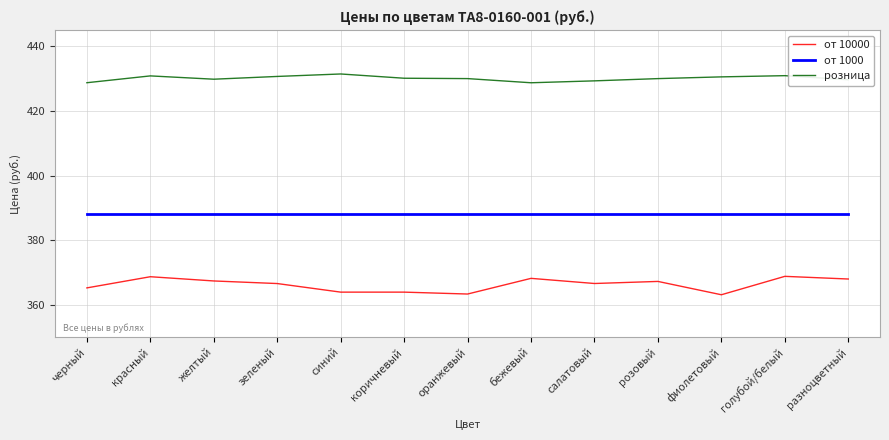

What position from the right is салатовый?

5